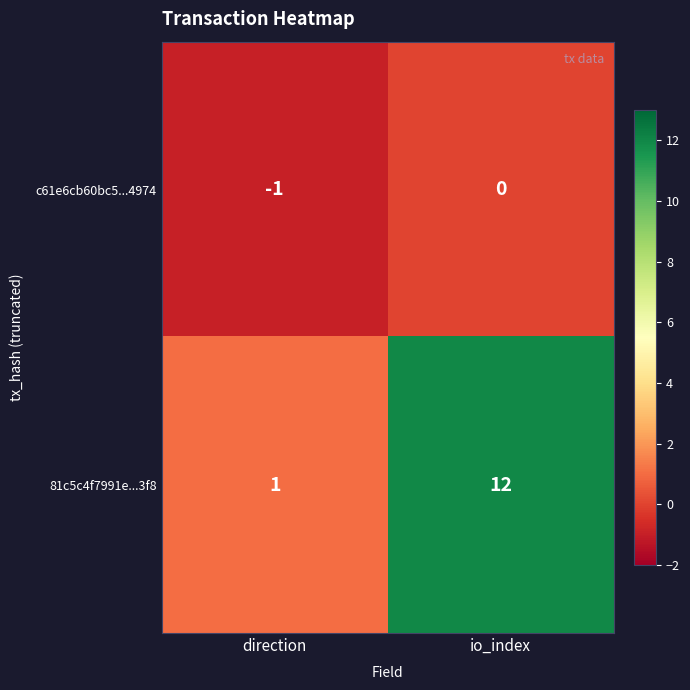

Reading right to left, list all the values displayed in this chart.

c61e6cb60bc5...4974: 0	-1
81c5c4f7991e...3f8: 12	1